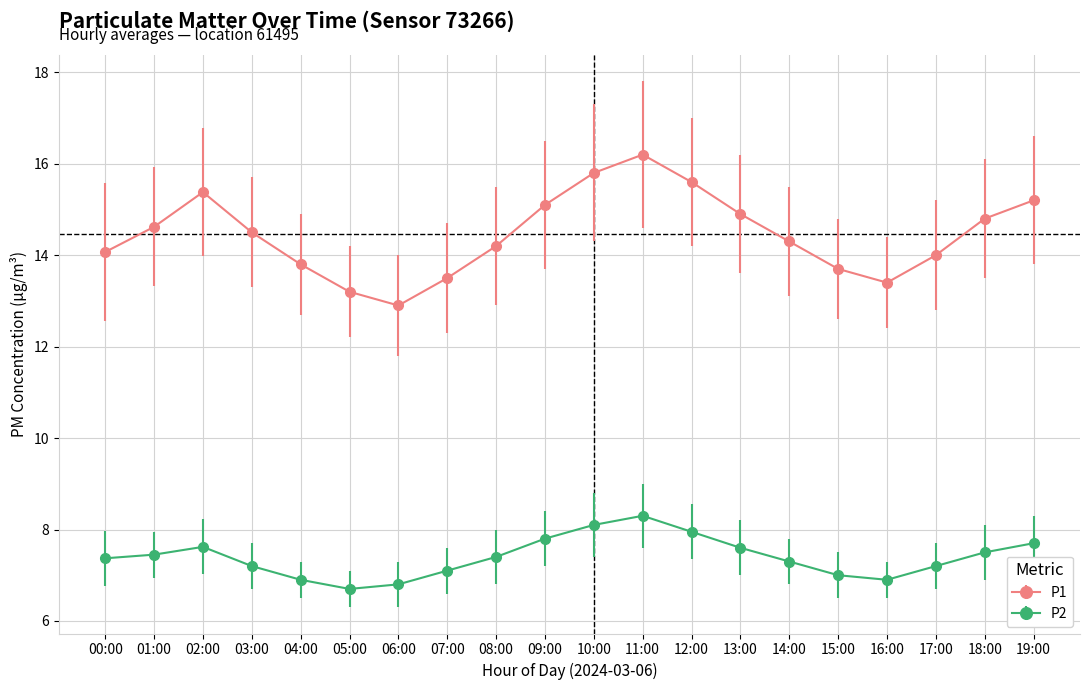

What is the label of the 13th point from the right?

07:00